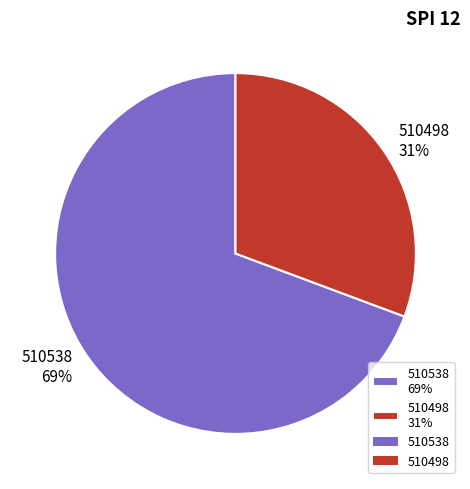

Approximately how many times larger is the value at 510498 compared to 510538?

0.4